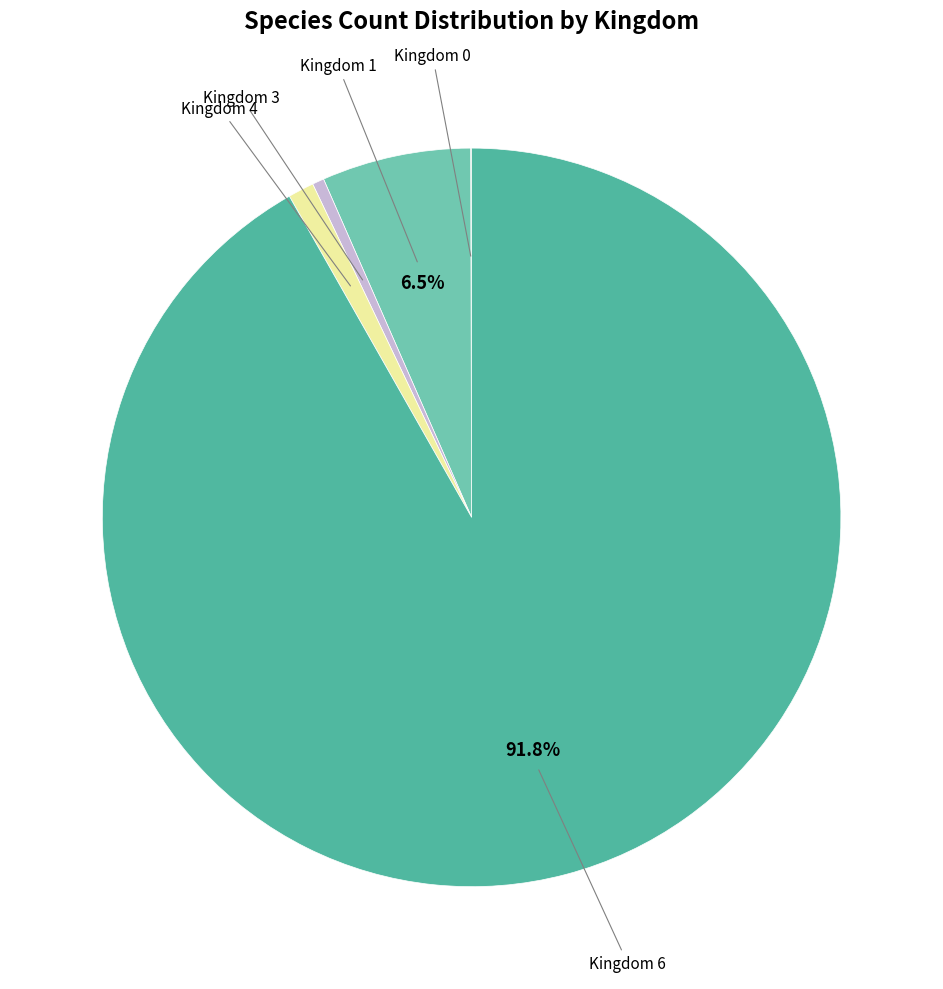

Which slice is the largest?

Kingdom 6